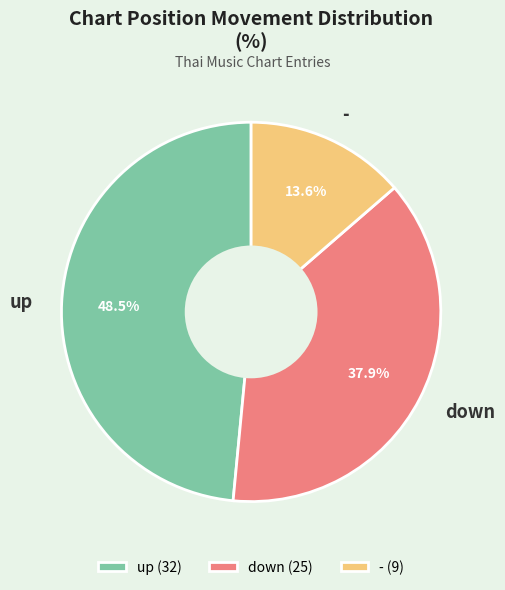

Between up and -, which is larger?

up